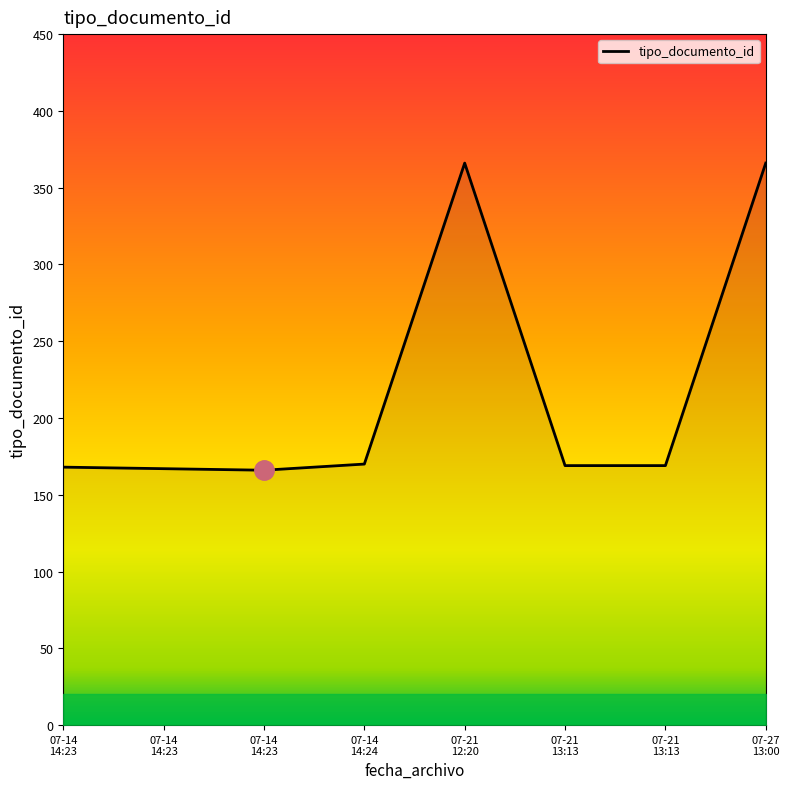

Which category has the lowest value across all series?

07-14
14:23